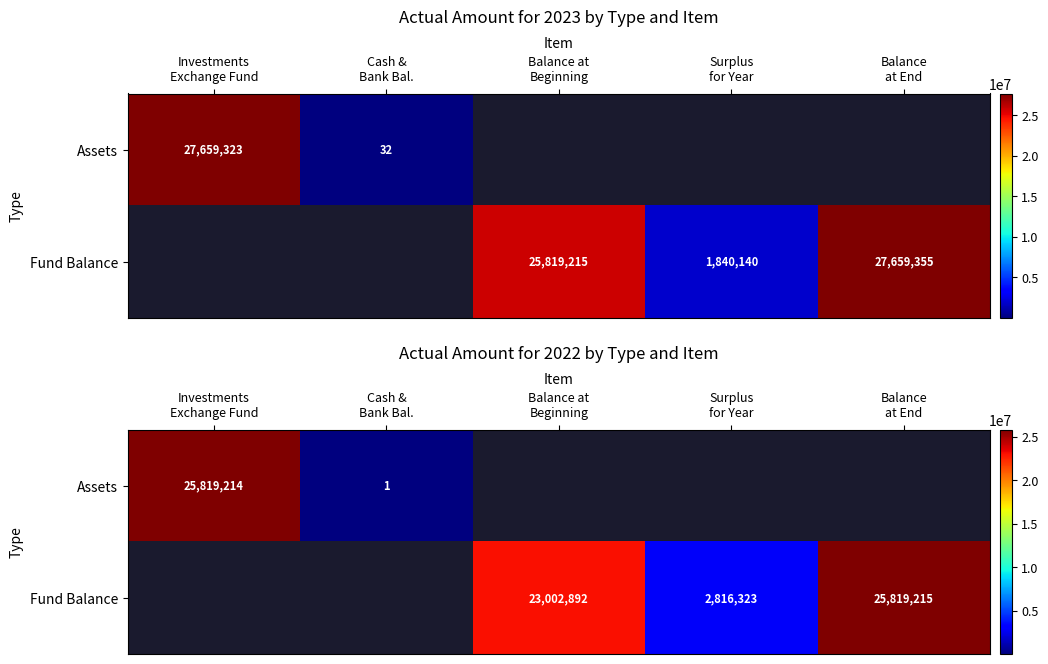

How many categories are shown in the chart?

5